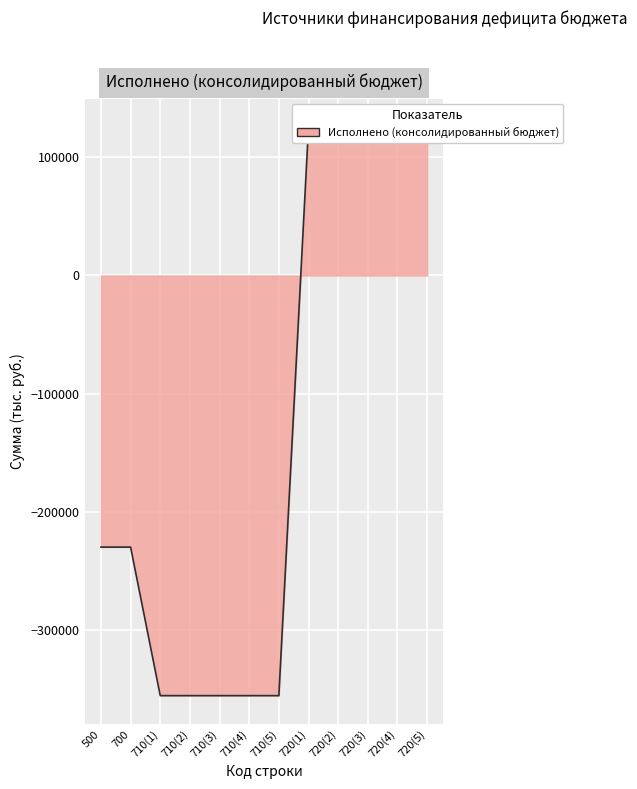

Rank the categories by value from highest to lowest.

720(1), 720(2), 720(3), 720(4), 720(5), 500, 700, 710(1), 710(2), 710(3), 710(4), 710(5)